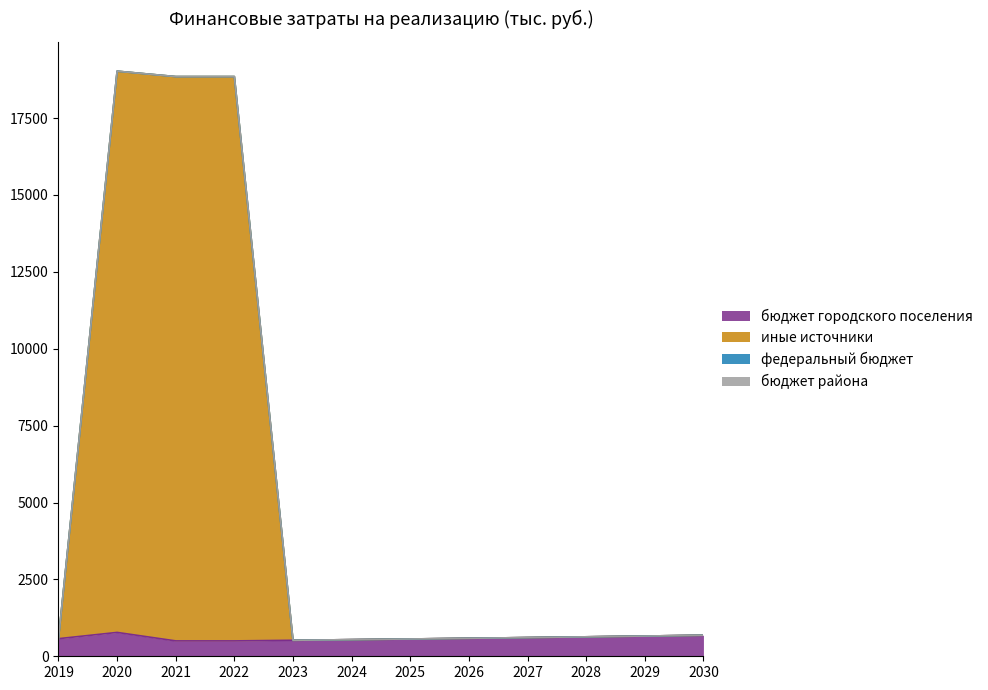

What is the highest value of the бюджет городского поселения series?

776.0